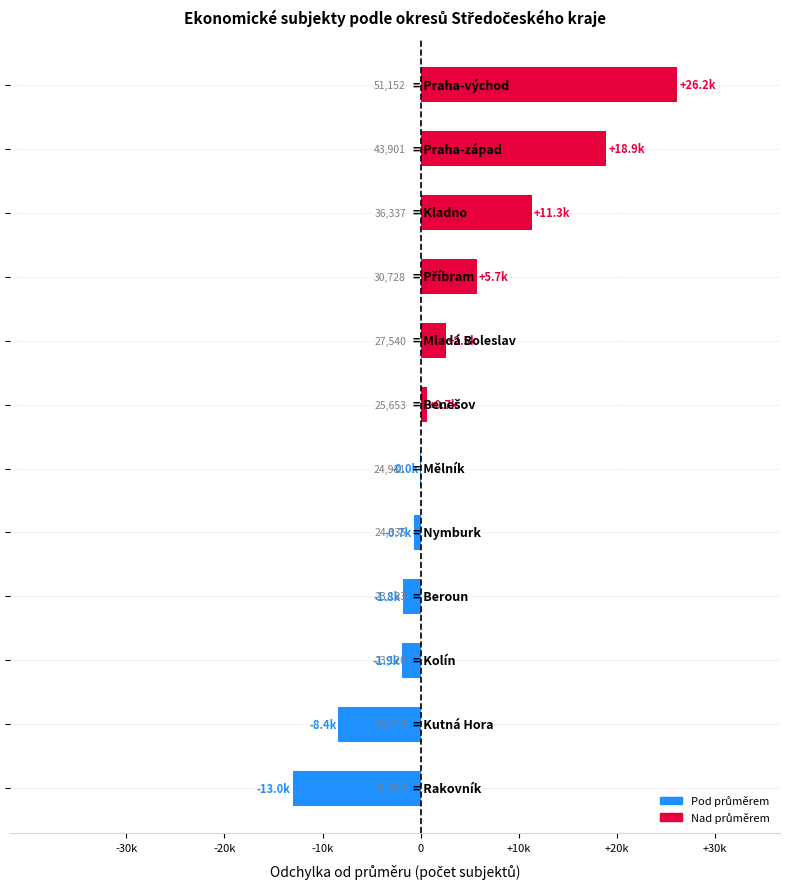

Rank the categories by value from lowest to highest.

Rakovník, Kutná Hora, Kolín, Beroun, Nymburk, Mělník, Benešov, Mladá Boleslav, Příbram, Kladno, Praha-západ, Praha-východ